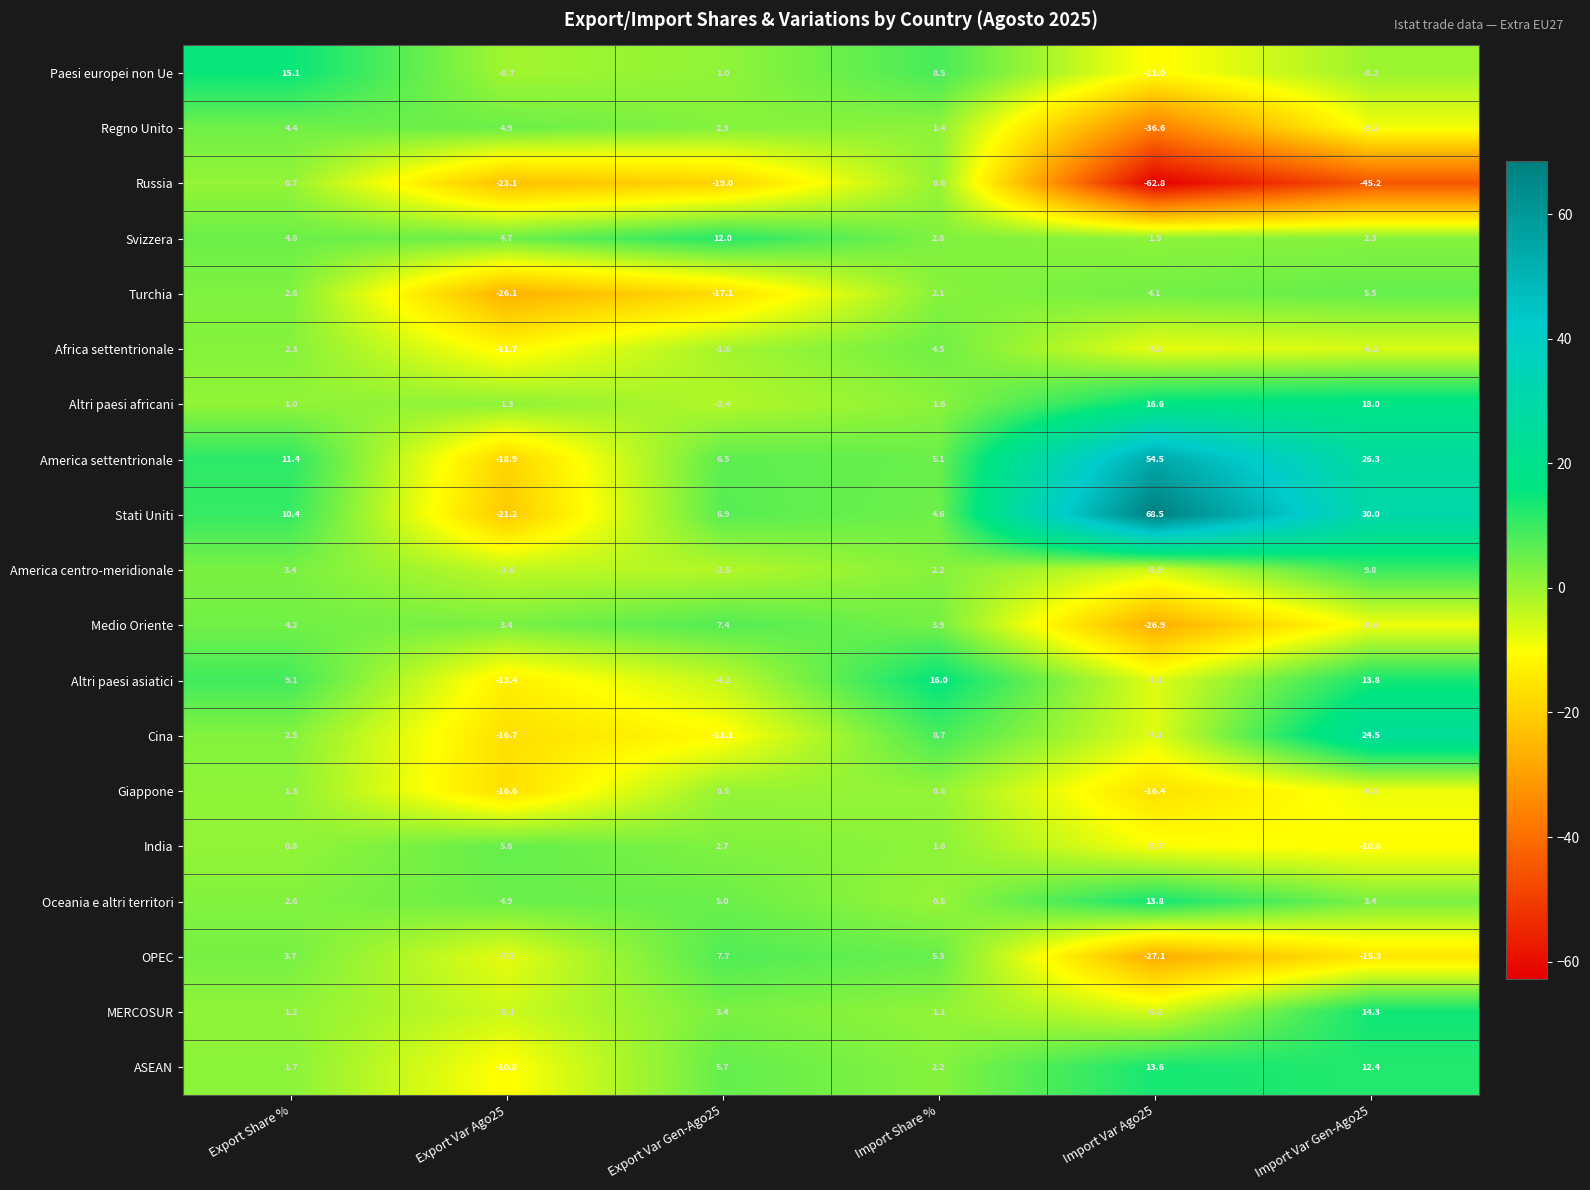

What is the difference between the highest and lowest values at Import Share %?

15.5